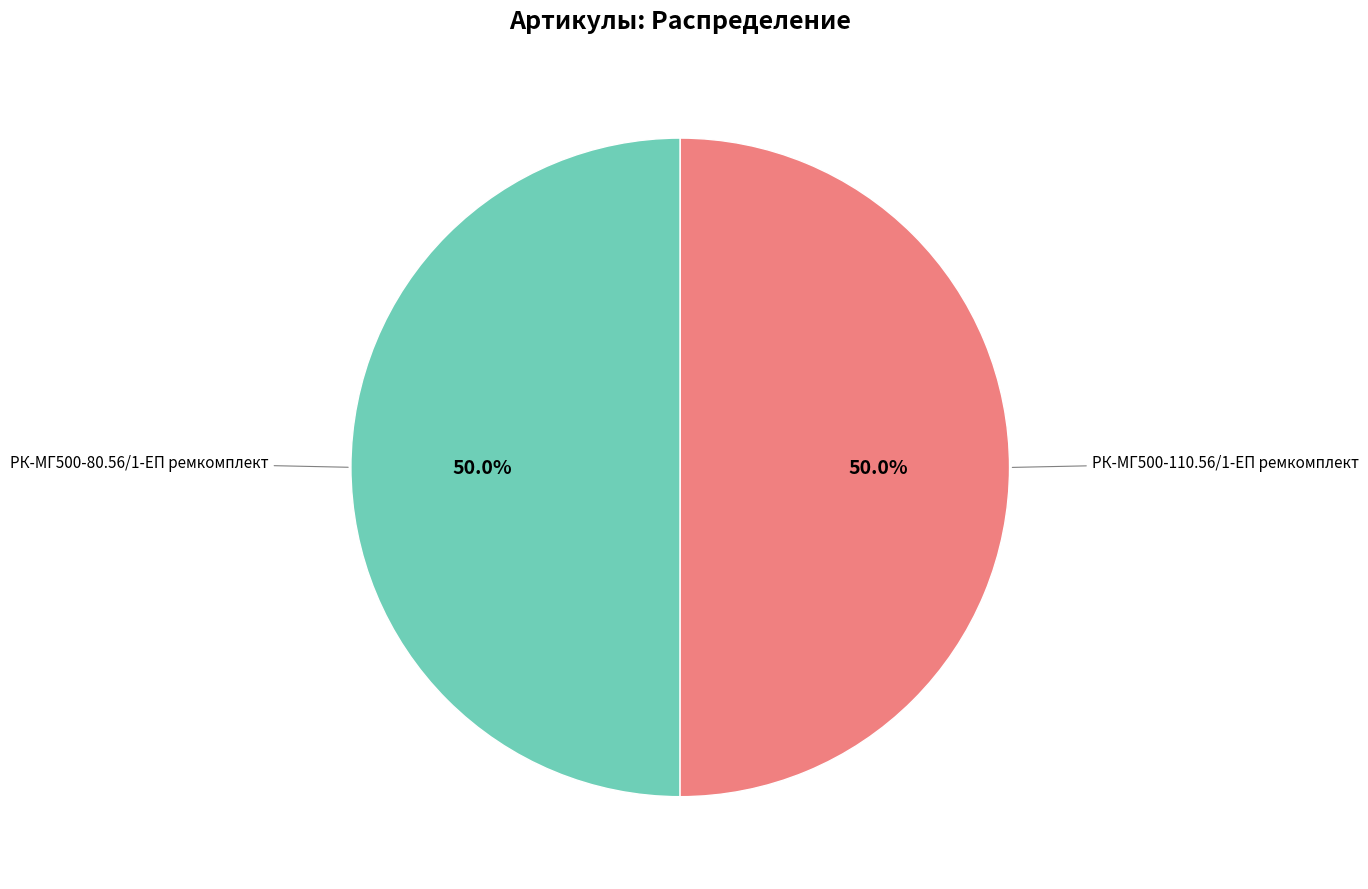

How many segments does this pie chart have?

2